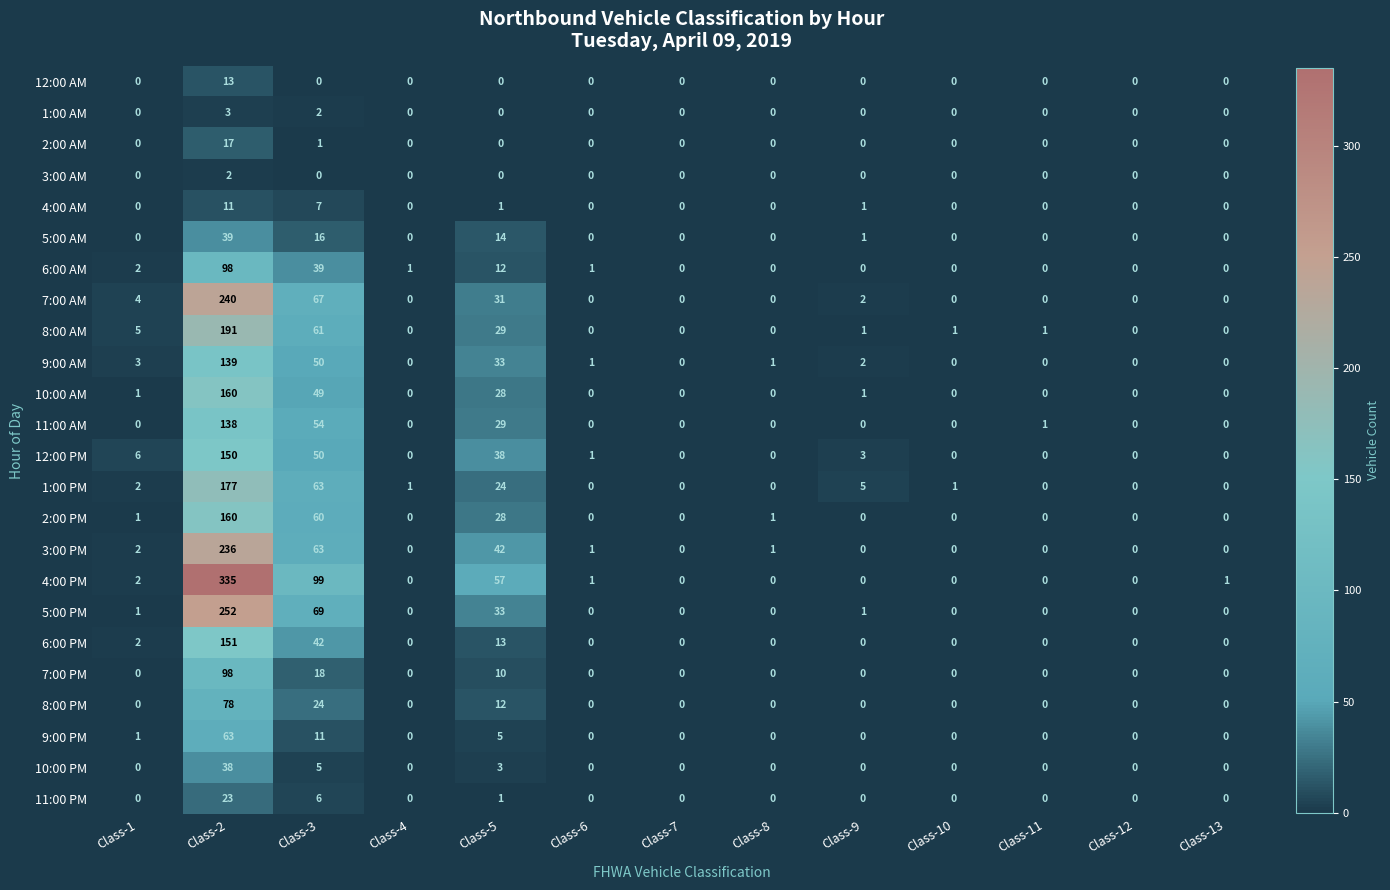

Which series has the largest range (max minus min)?

4:00 PM